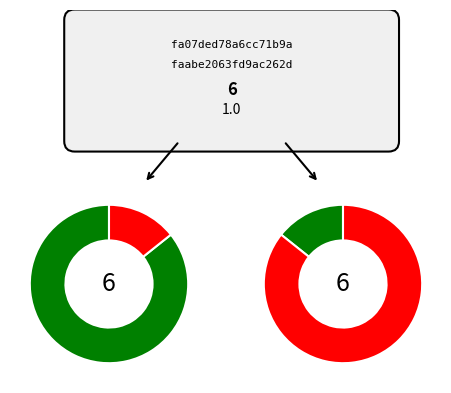

The io_index_6 slice represents 86% of the pie. True or false?

True